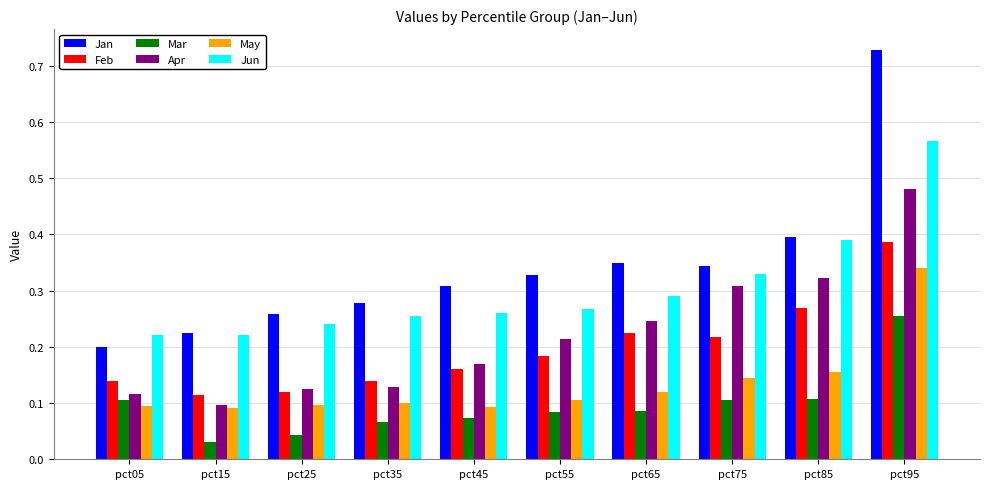

What are all the series names shown in the legend?

Jan, Feb, Mar, Apr, May, Jun